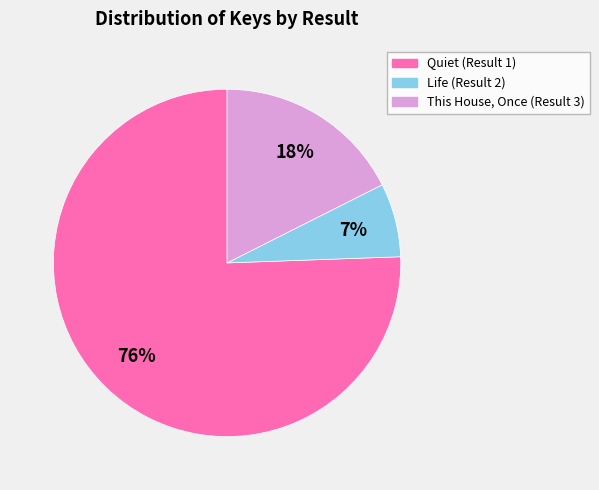

Which has a higher value, Life (Result 2) or Quiet (Result 1)?

Quiet (Result 1)